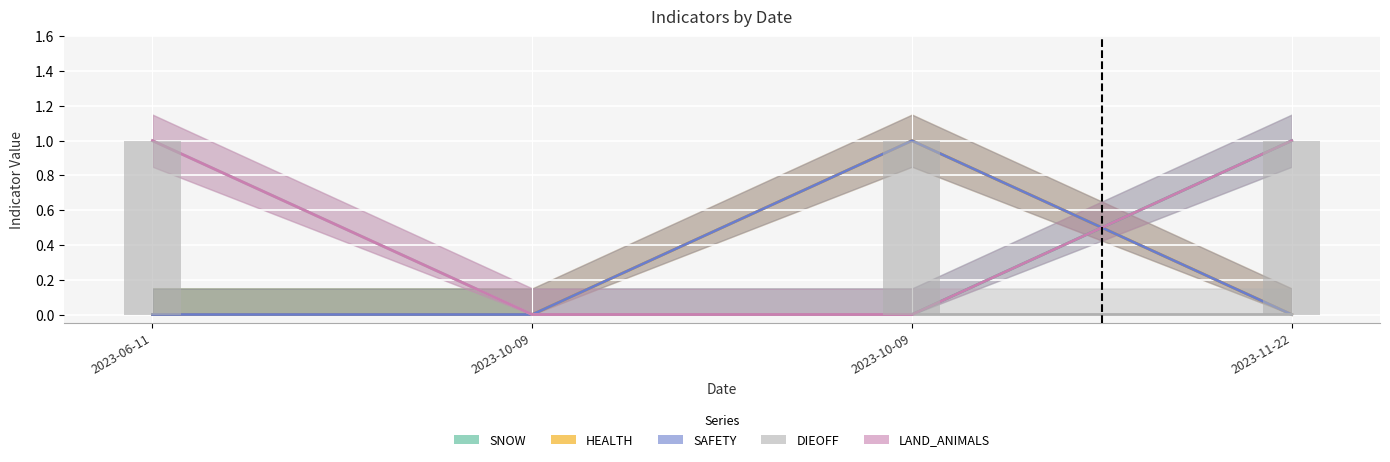

What is the highest value of the DIEOFF series?

1